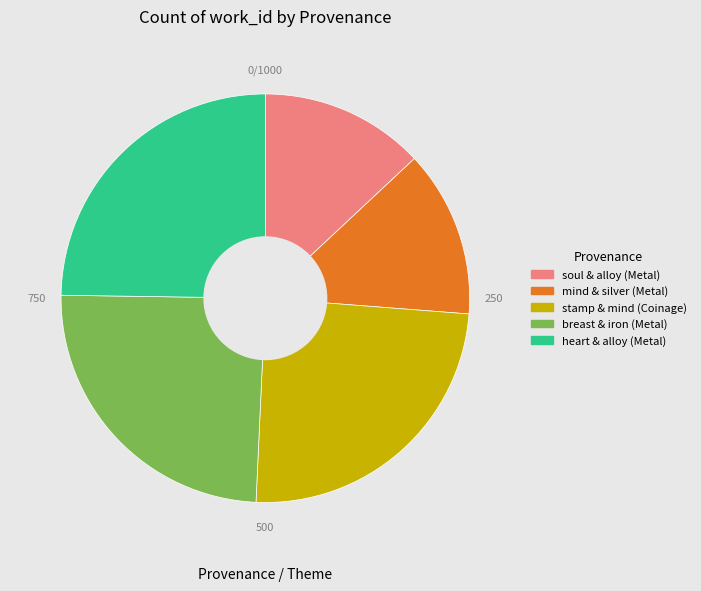

How many slices are in this pie chart?

5